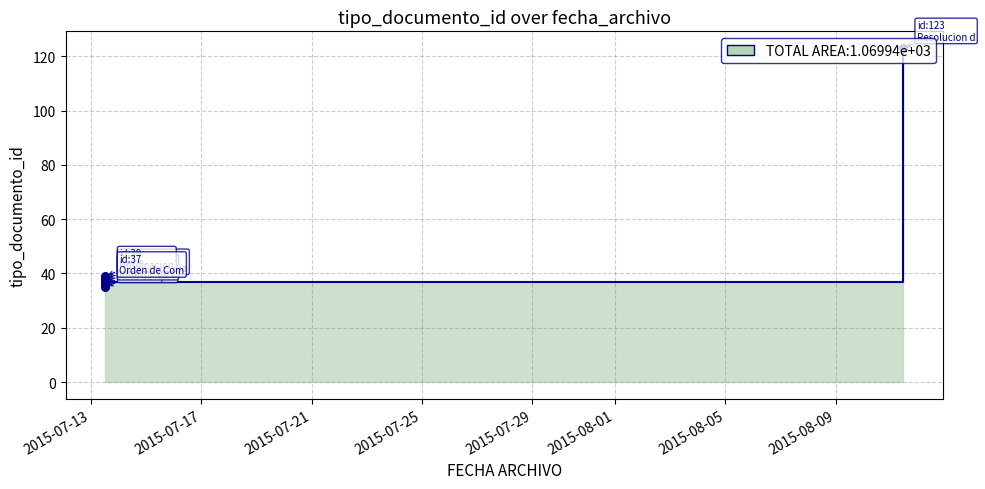

Approximately how many times larger is the value at 2015-07-13 12:26:11 compared to 2015-07-13 12:26:11?

1.0